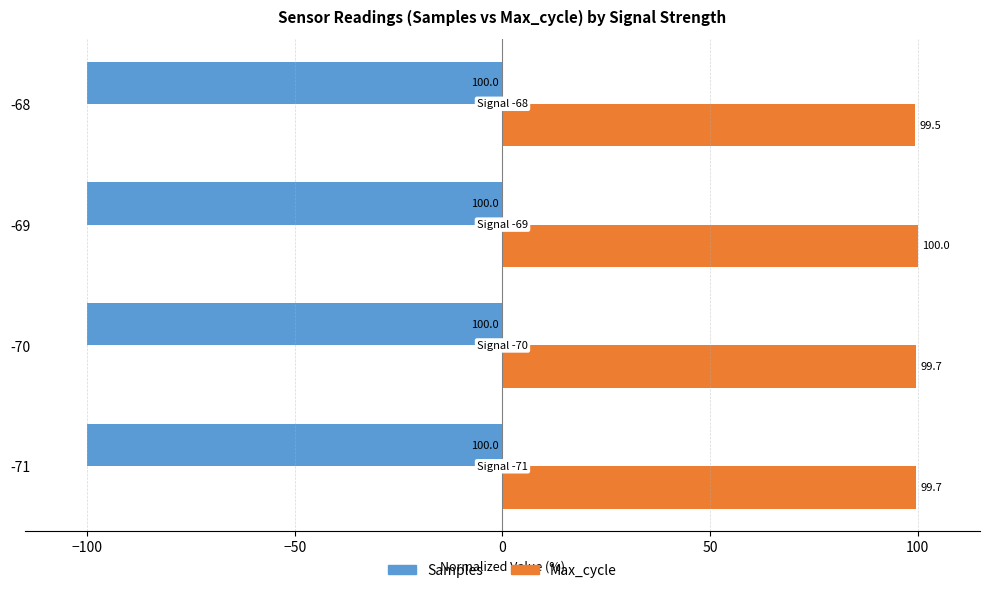

The Samples series shows -100.0 at -68. True or false?

True